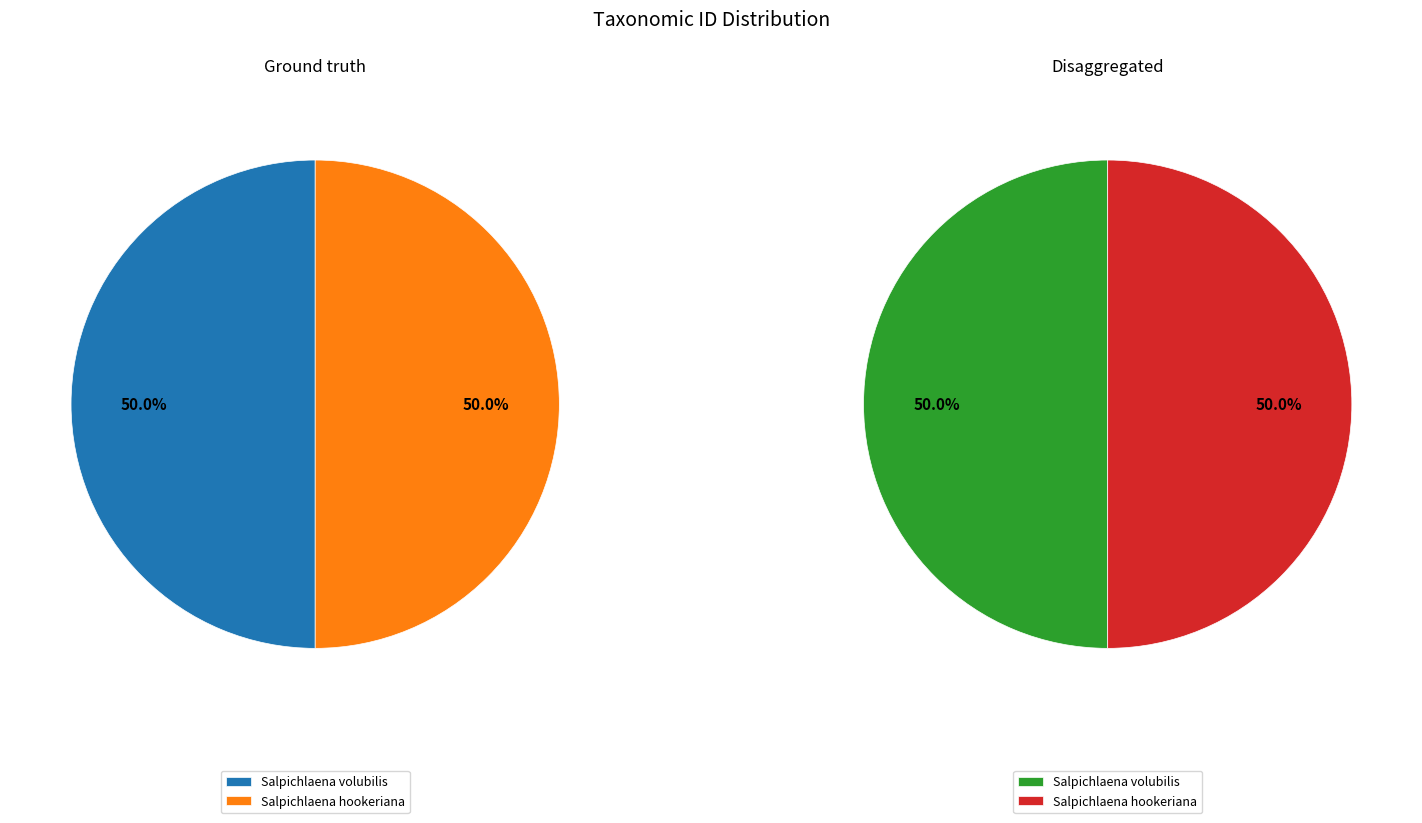

What is the largest slice in the pie chart?

Salpichlaena volubilis